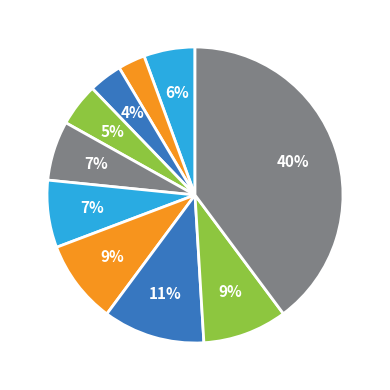

How many slices are in this pie chart?

10